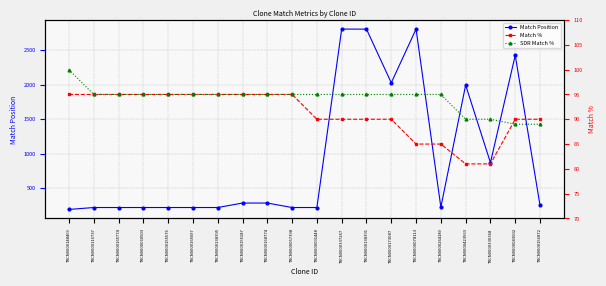

What is the highest value of the Match % series?

95